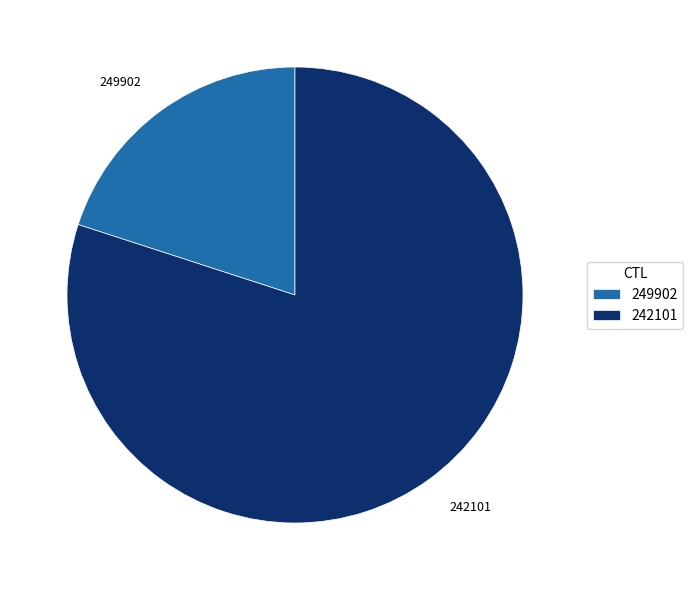

Combined, do 242101 and 249902 account for over 50%?

Yes